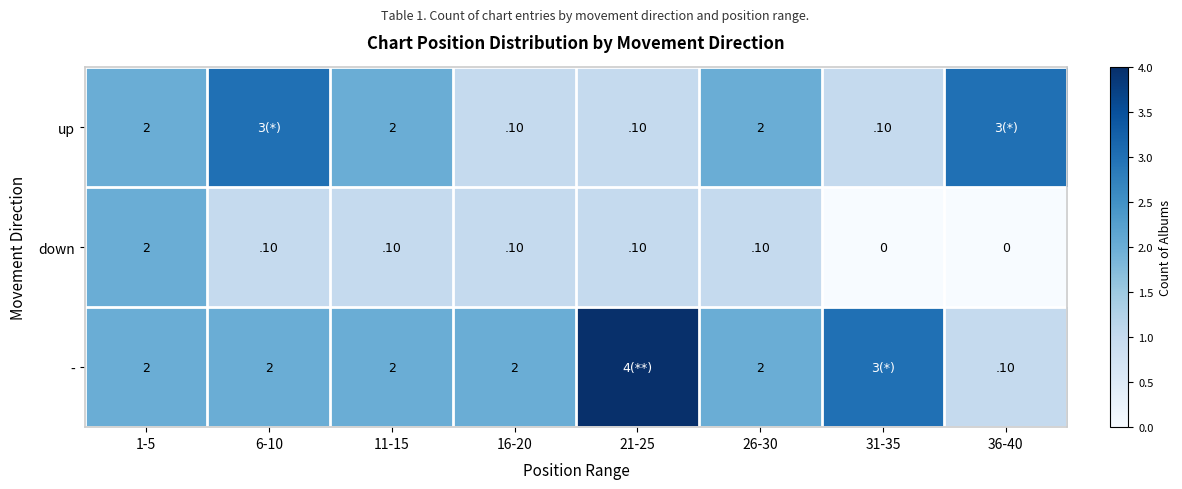

What is the spread (max minus min) of values at 26-30?

1.9